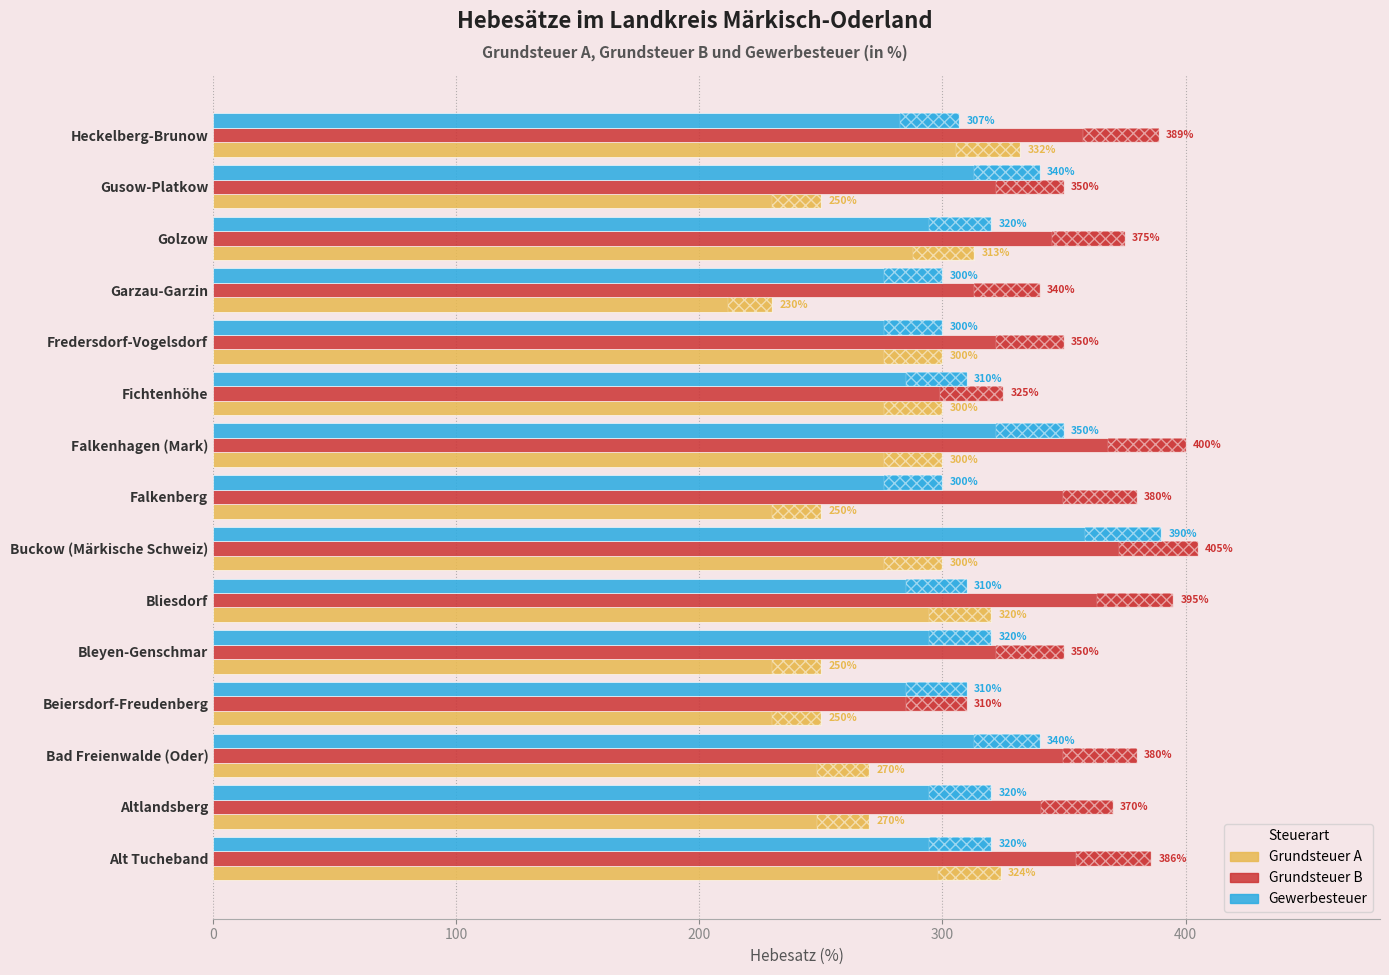

Reading left to right, list all the values displayed in this chart.

Grundsteuer A: 324	270	270	250	250	320	300	250	300	300	300	230	313	250	332
Grundsteuer B: 386	370	380	310	350	395	405	380	400	325	350	340	375	350	389
Gewerbesteuer: 320	320	340	310	320	310	390	300	350	310	300	300	320	340	307